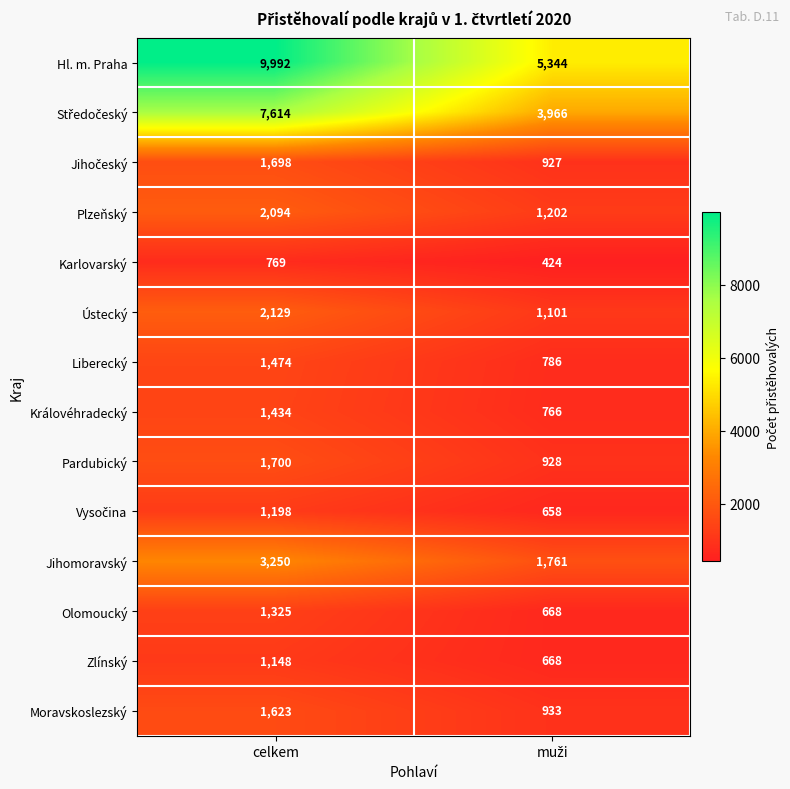

What value does the Olomoucký series have at celkem, to the nearest 100?

1300